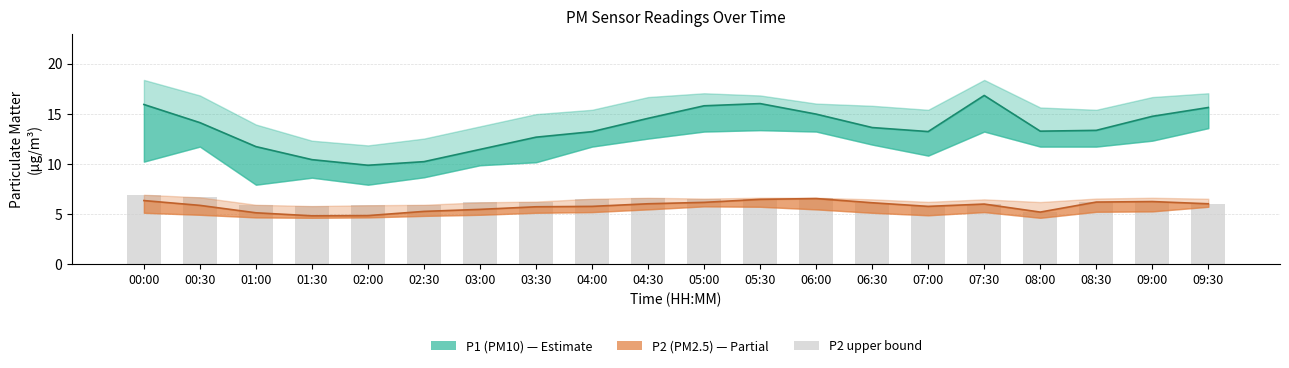

What is the difference between the highest and lowest values at 05:00?

11.3